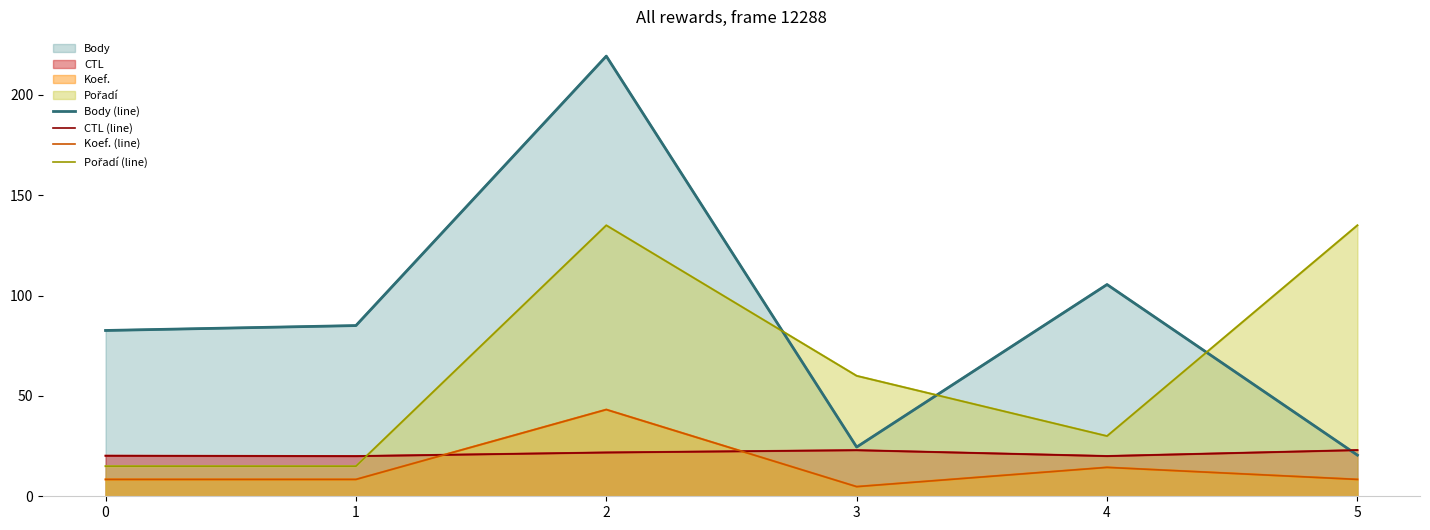

At which label does Body (line) reach its peak?

2